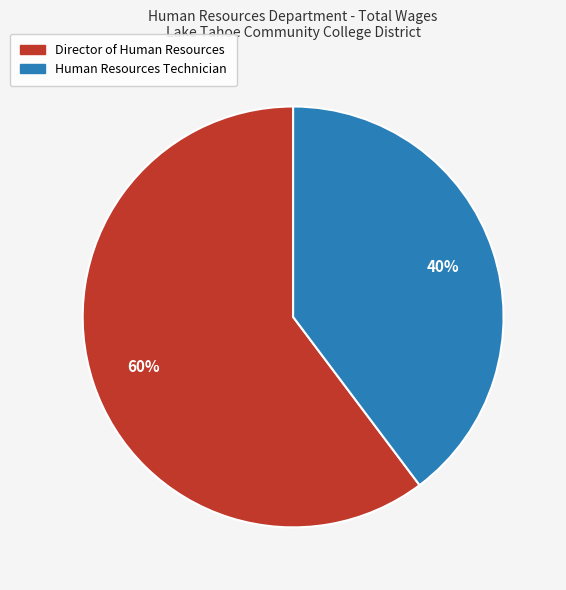

What is the majority slice?

Director of Human Resources